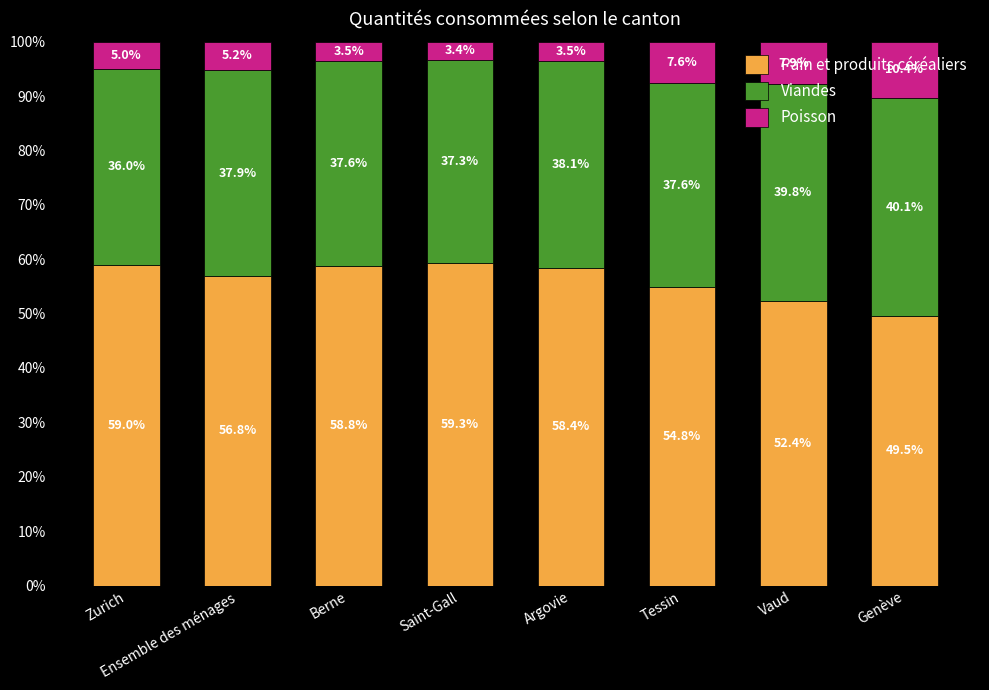

How many categories are shown in the chart?

8